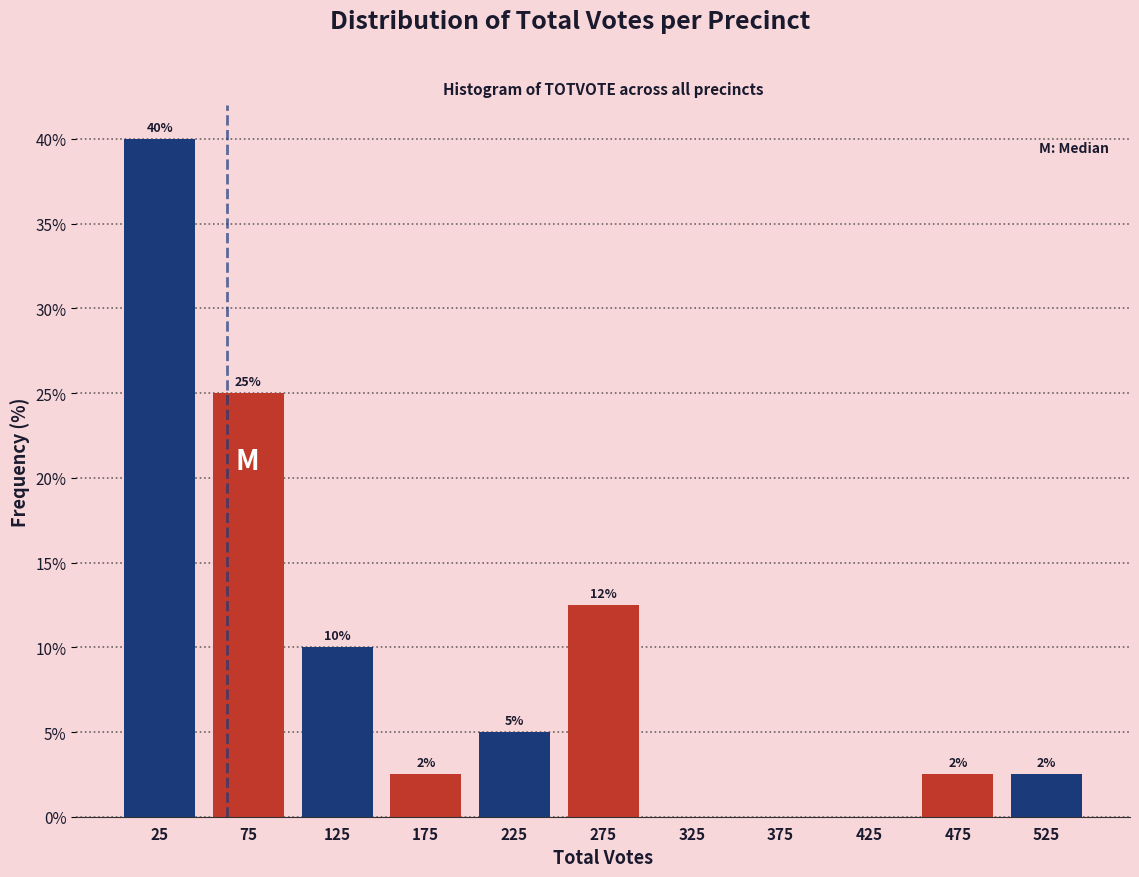

Over which range of the x-axis is the bar tallest?

0 to 50